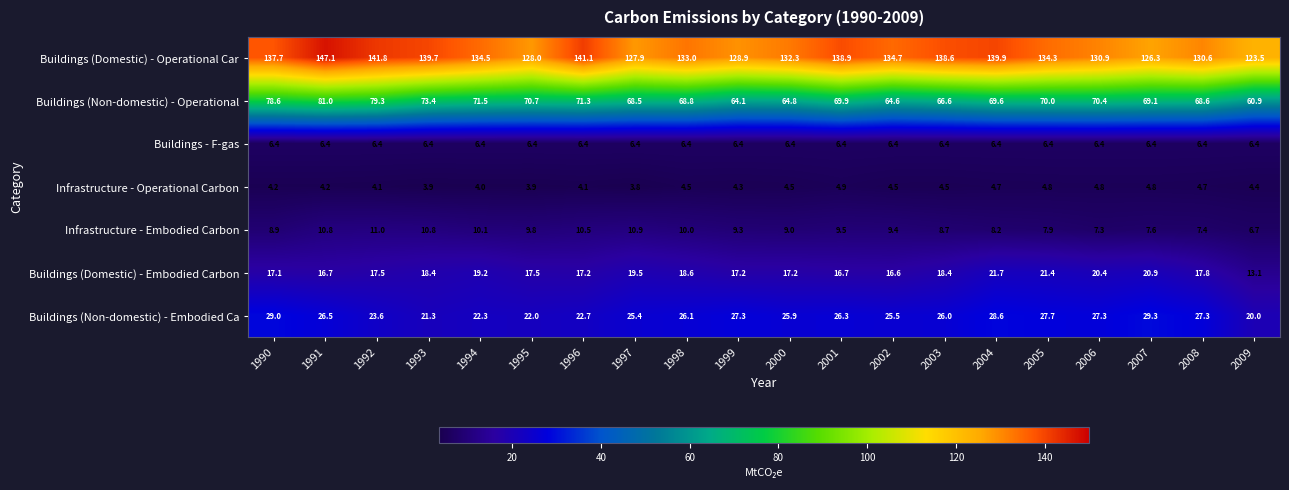

What is the total value across all series at 2000?

260.1